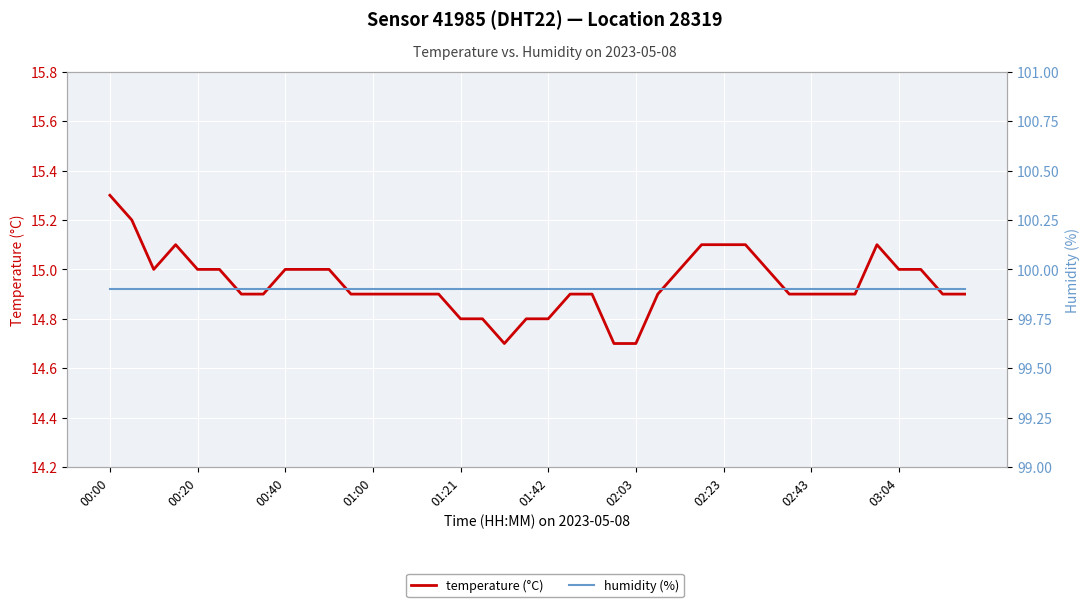

What value does the humidity (%) series have at 19?

99.9